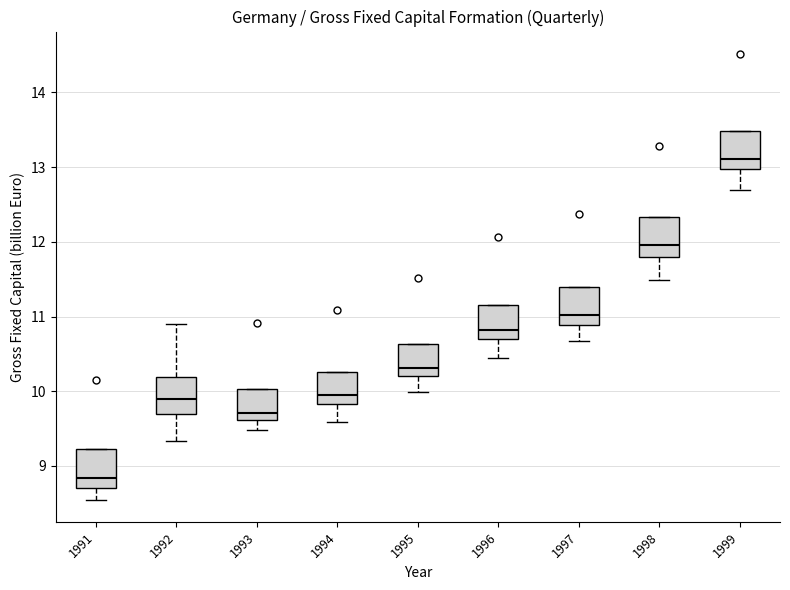

Reading left to right, read every box against the y-axis: the position of its median line, the range the box covers, and the ends of its whiskers. The values are not printed on the chart, so give them approximately, as read against the axis.

1991: median 8.8, box 8.7 to 9.2, whiskers 8.5 to 9.2
1992: median 9.9, box 9.7 to 10.2, whiskers 9.3 to 10.9
1993: median 9.7, box 9.6 to 10.0, whiskers 9.5 to 10.0
1994: median 9.9, box 9.8 to 10.3, whiskers 9.6 to 10.3
1995: median 10.3, box 10.2 to 10.6, whiskers 10.0 to 10.6
1996: median 10.8, box 10.7 to 11.2, whiskers 10.5 to 11.2
1997: median 11.0, box 10.9 to 11.4, whiskers 10.7 to 11.4
1998: median 12.0, box 11.8 to 12.3, whiskers 11.5 to 12.3
1999: median 13.1, box 13.0 to 13.5, whiskers 12.7 to 13.5